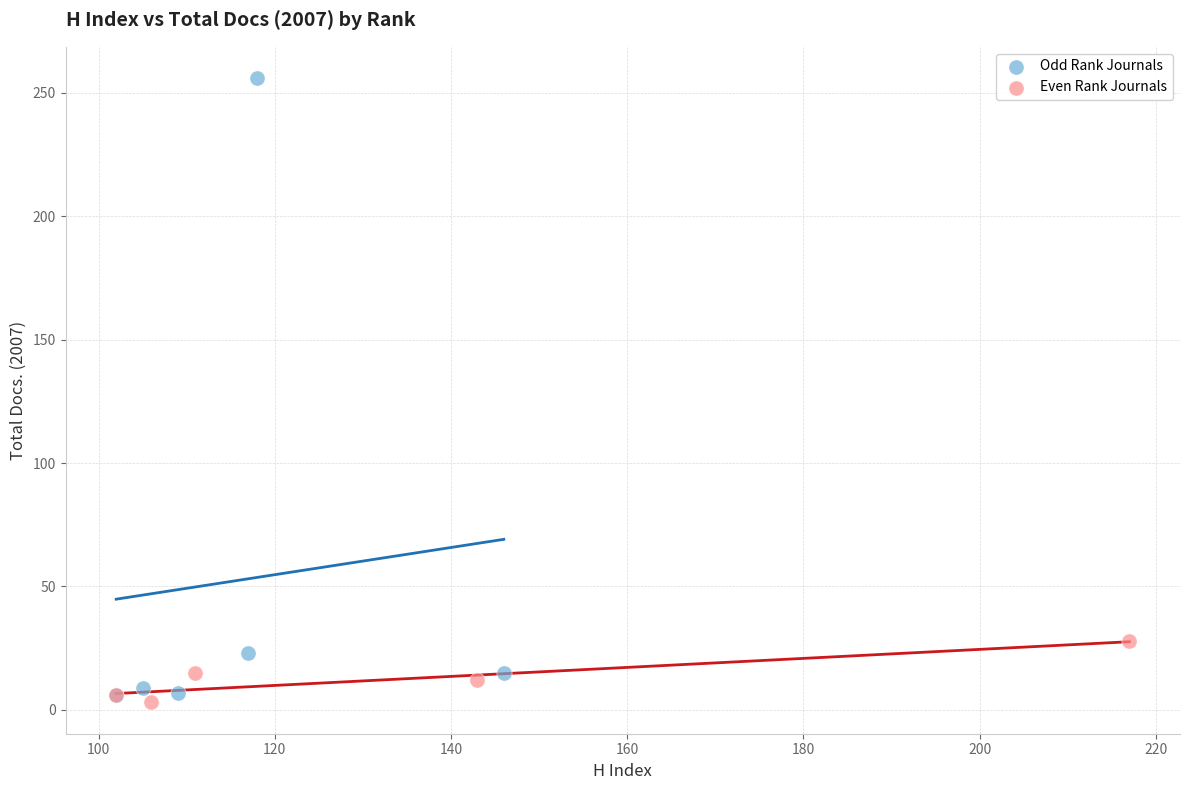

Which series reaches the maximum Y coordinate?

Odd Rank Journals